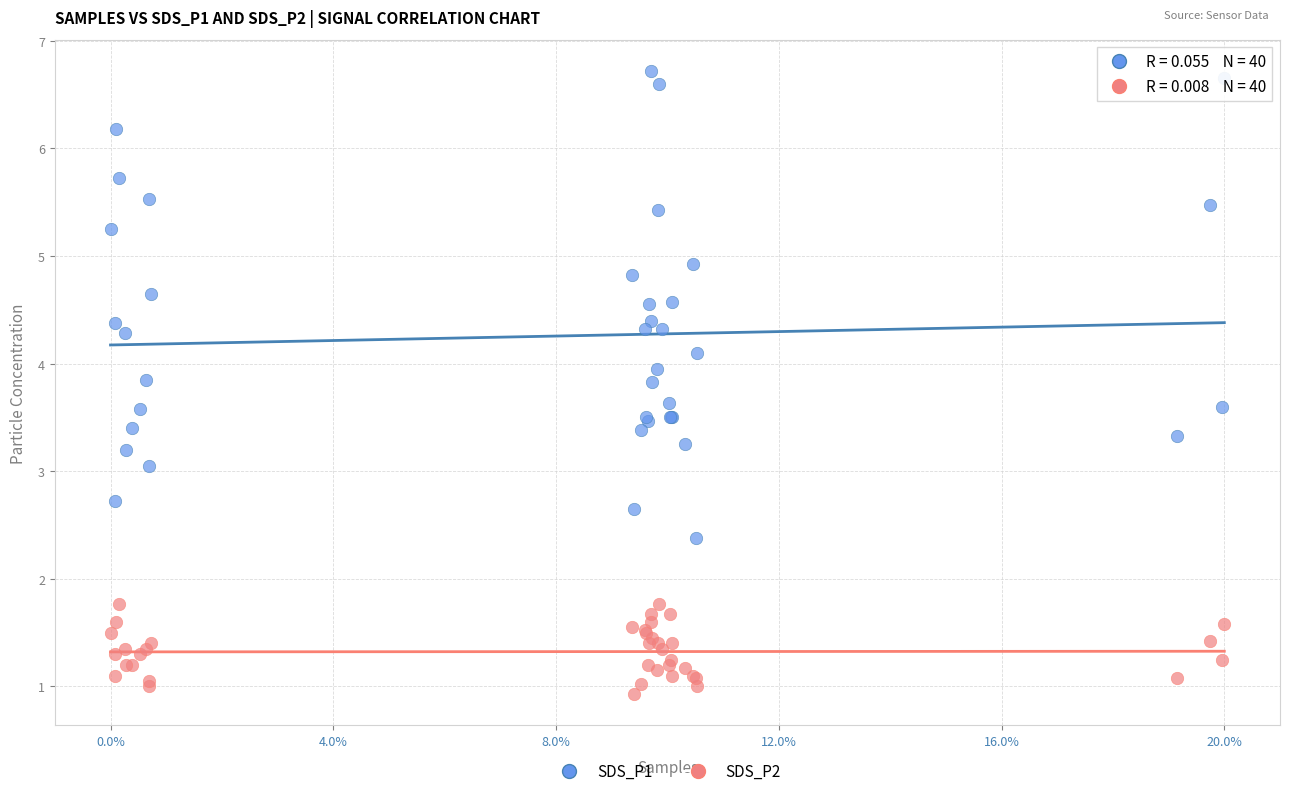

Which series reaches the maximum Y coordinate?

SDS_P1